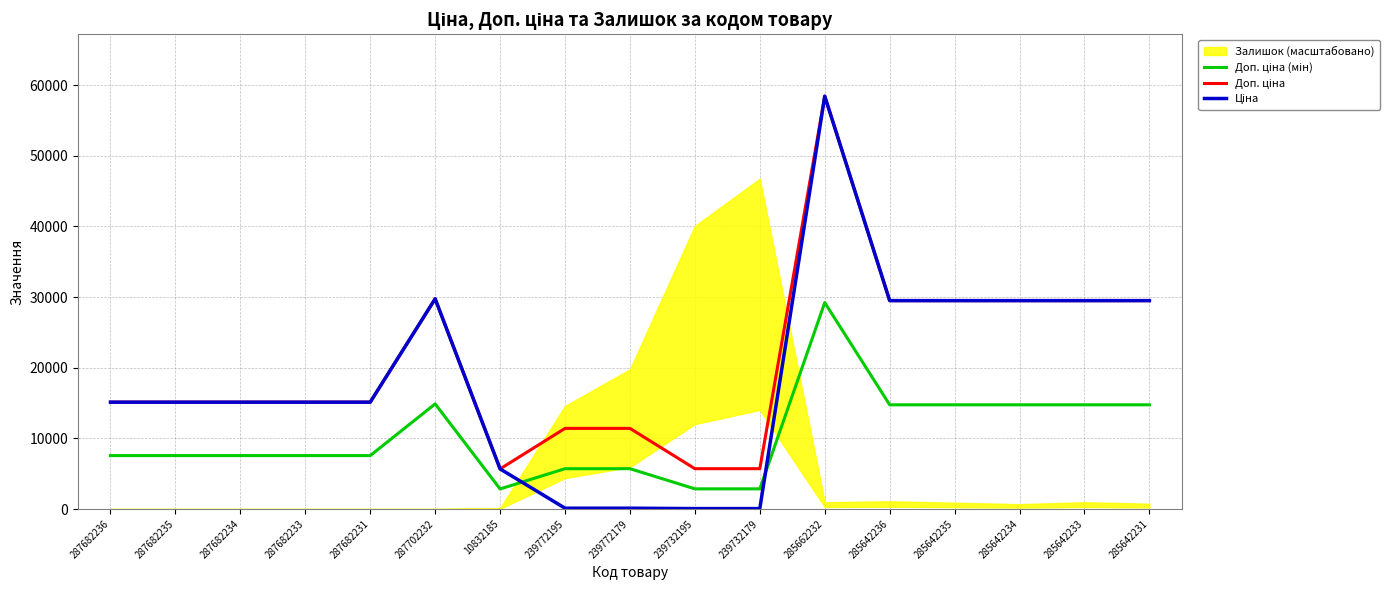

Which series has the widest spread of values?

Ціна